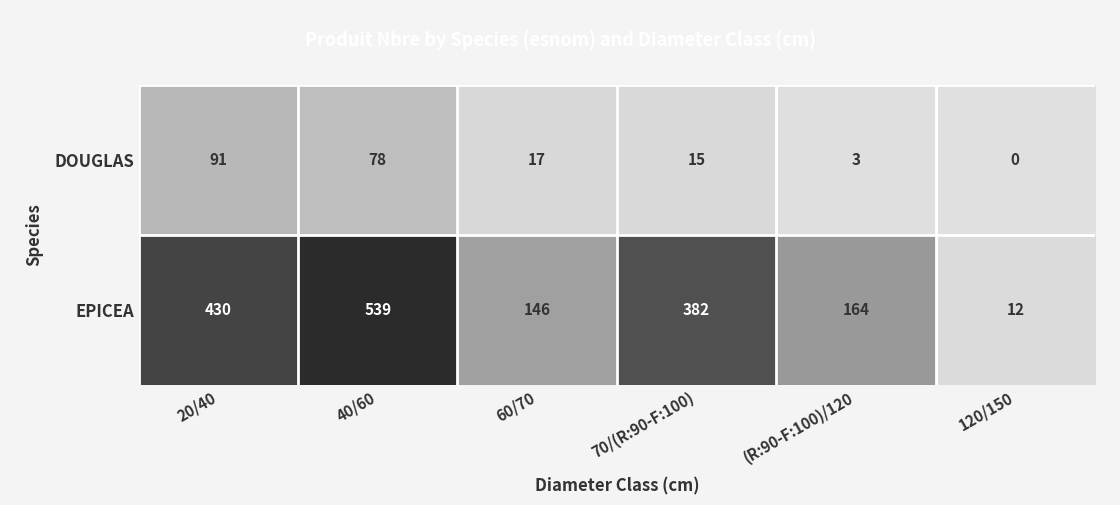

At which label is EPICEA closest to 275?

70/(R:90-F:100)